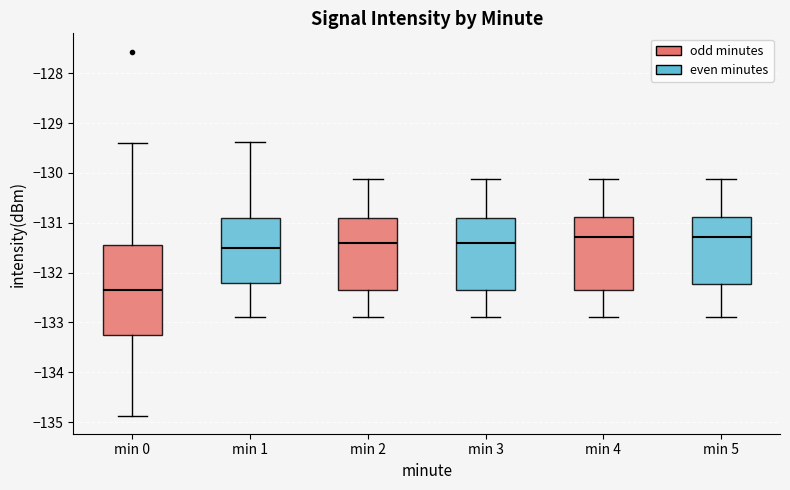

Which box is the tallest, from its lower edge to its upper edge?

min 0